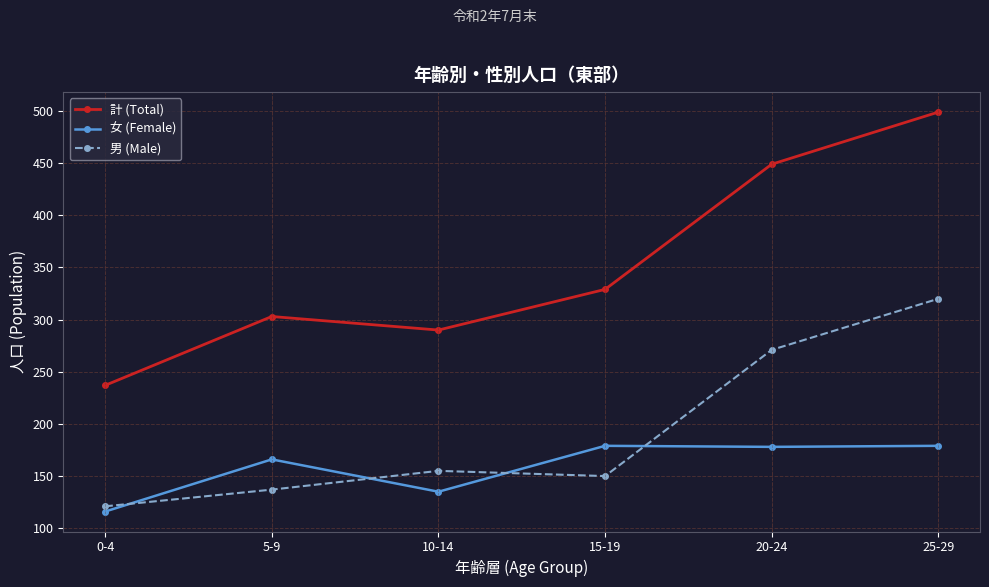

What are all the series names shown in the legend?

計 (Total), 女 (Female), 男 (Male)